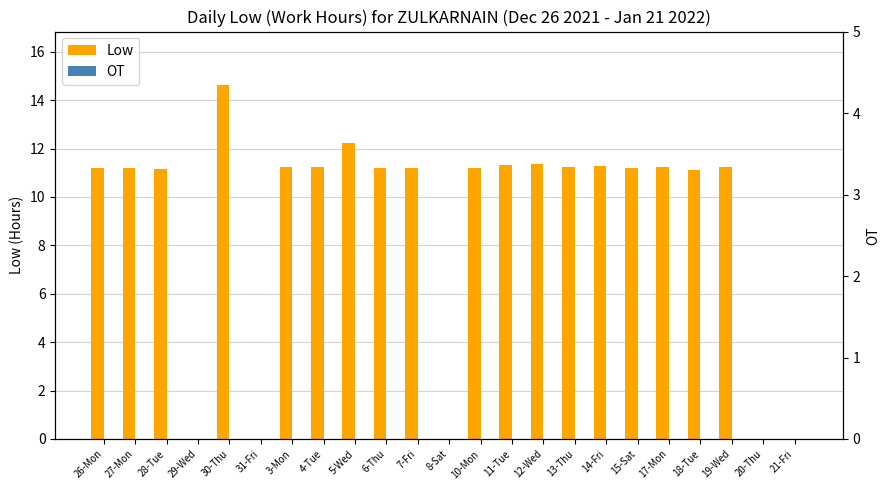

What are all the series names shown in the legend?

Low, OT